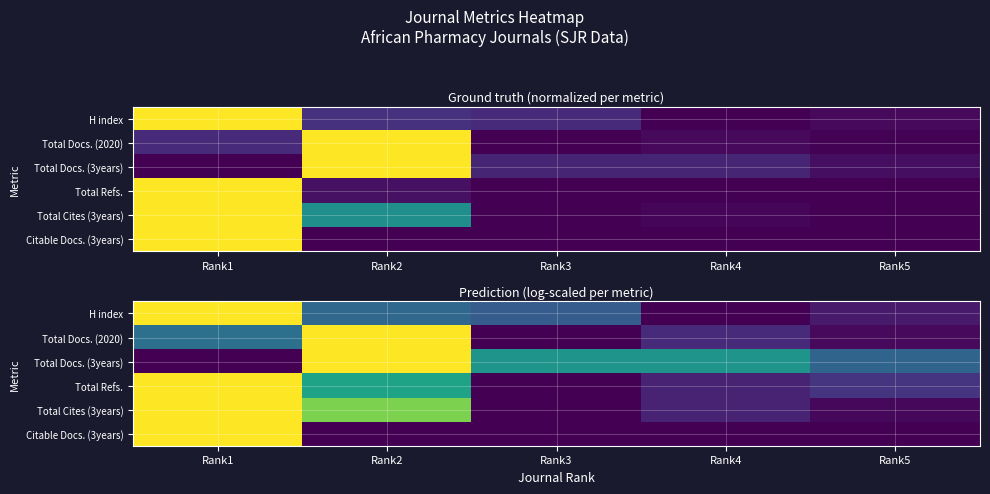

Which category has the highest value across all series?

Rank1